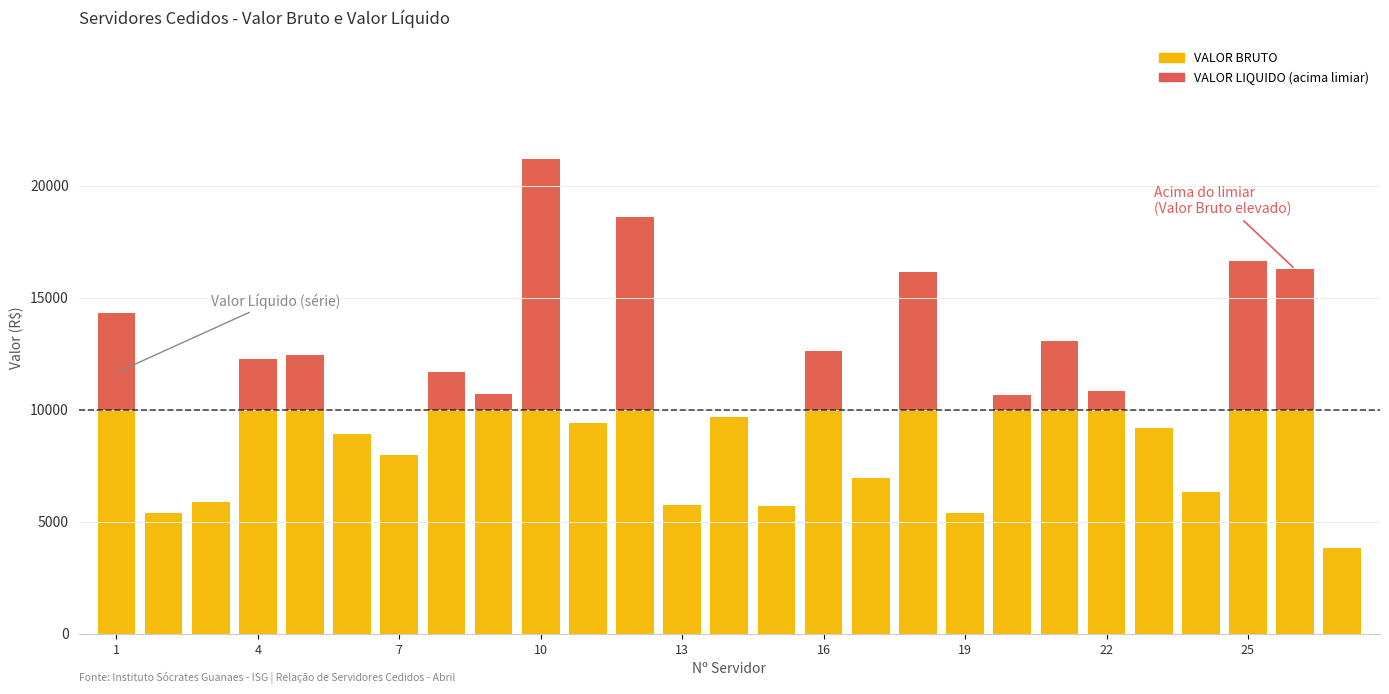

The VALOR BRUTO series shows 16735.9 at 16. True or false?

False